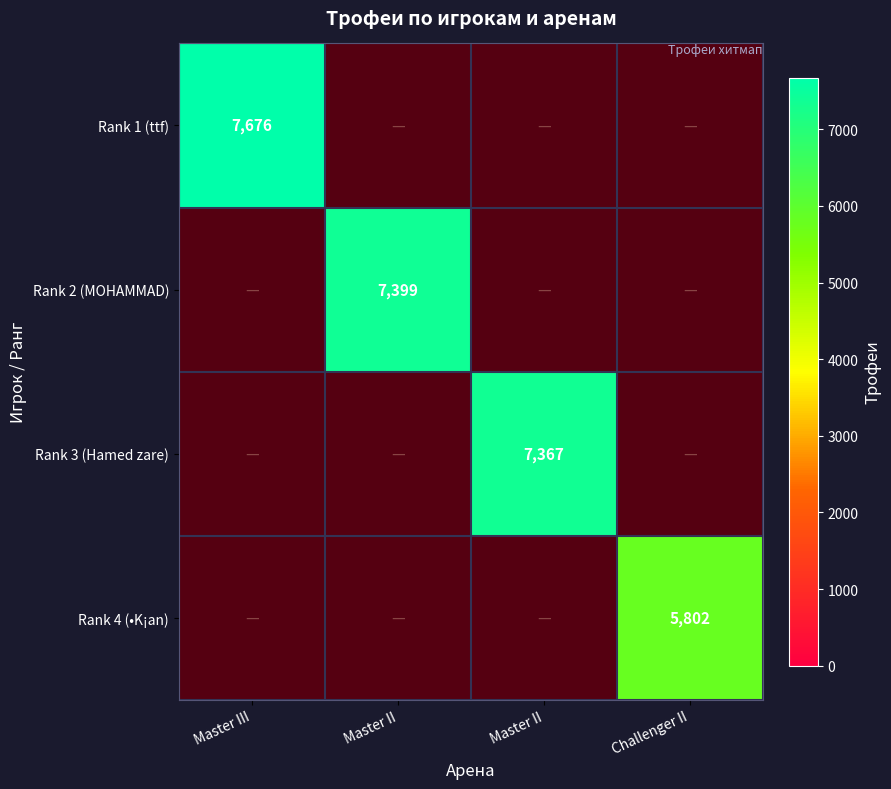

At how many categories does at least one series exceed 4069?

4